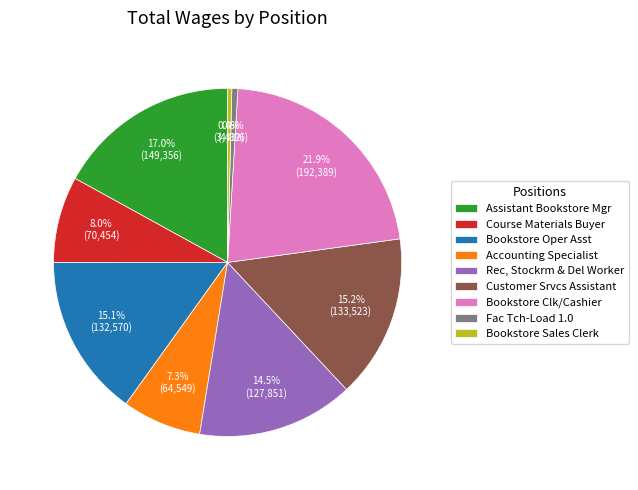

Which category has the biggest portion of the pie?

Bookstore Clk/Cashier